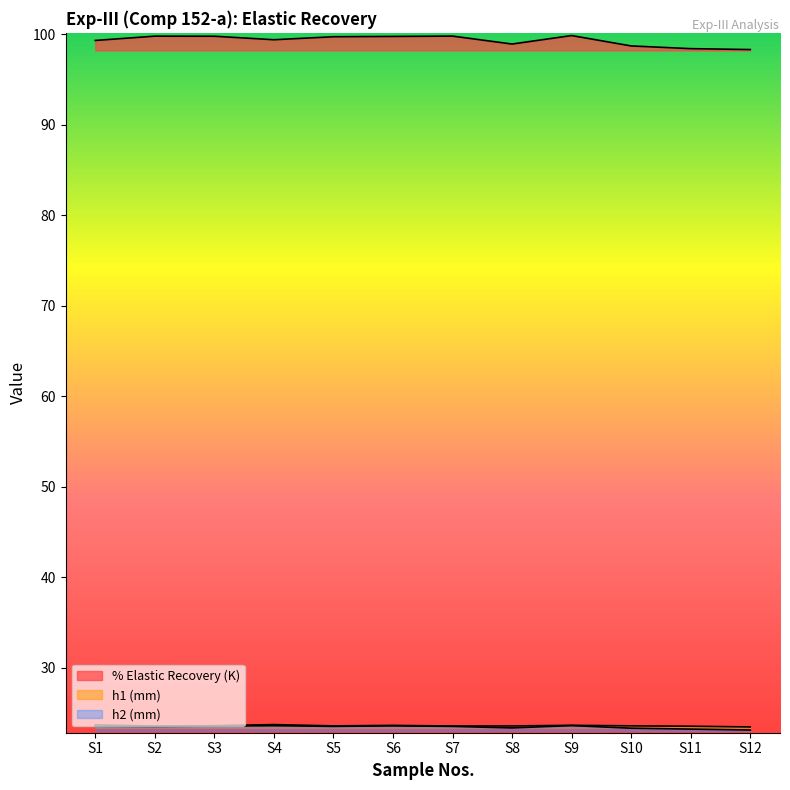

Reading left to right, transcribe all the data shown in this chart.

% Elastic Recovery (K): 99.3	99.8	99.8	99.4	99.7	99.8	99.8	98.9	99.8	98.7	98.4	98.3
h1 (mm): 23.7	23.5	23.6	23.7	23.6	23.6	23.6	23.6	23.6	23.6	23.5	23.4
h2 (mm): 23.5	23.5	23.5	23.6	23.5	23.6	23.5	23.3	23.6	23.3	23.2	23.1